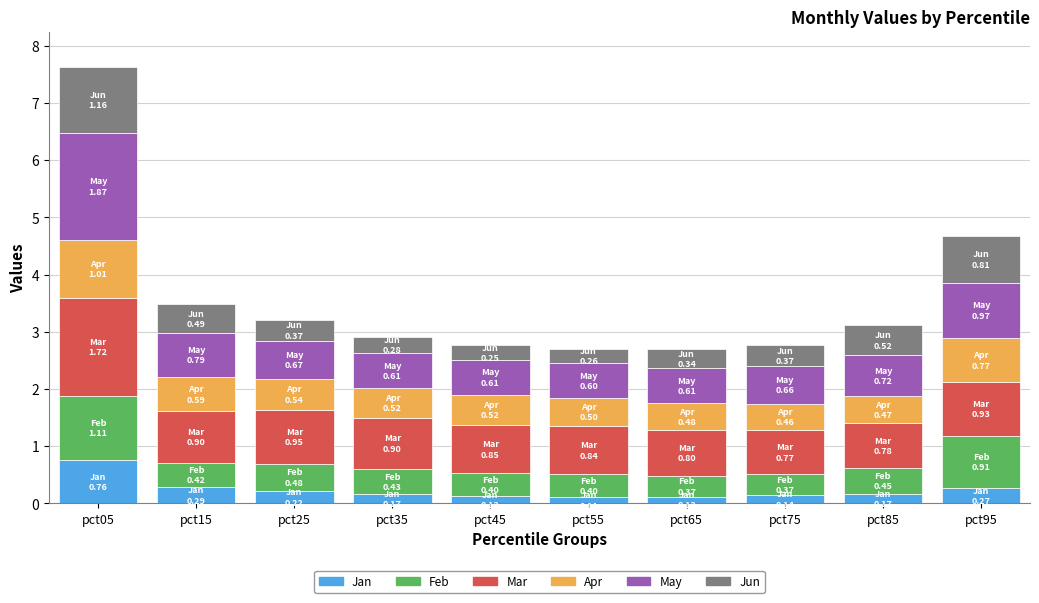

At which category is the sum across all series the highest?

pct05